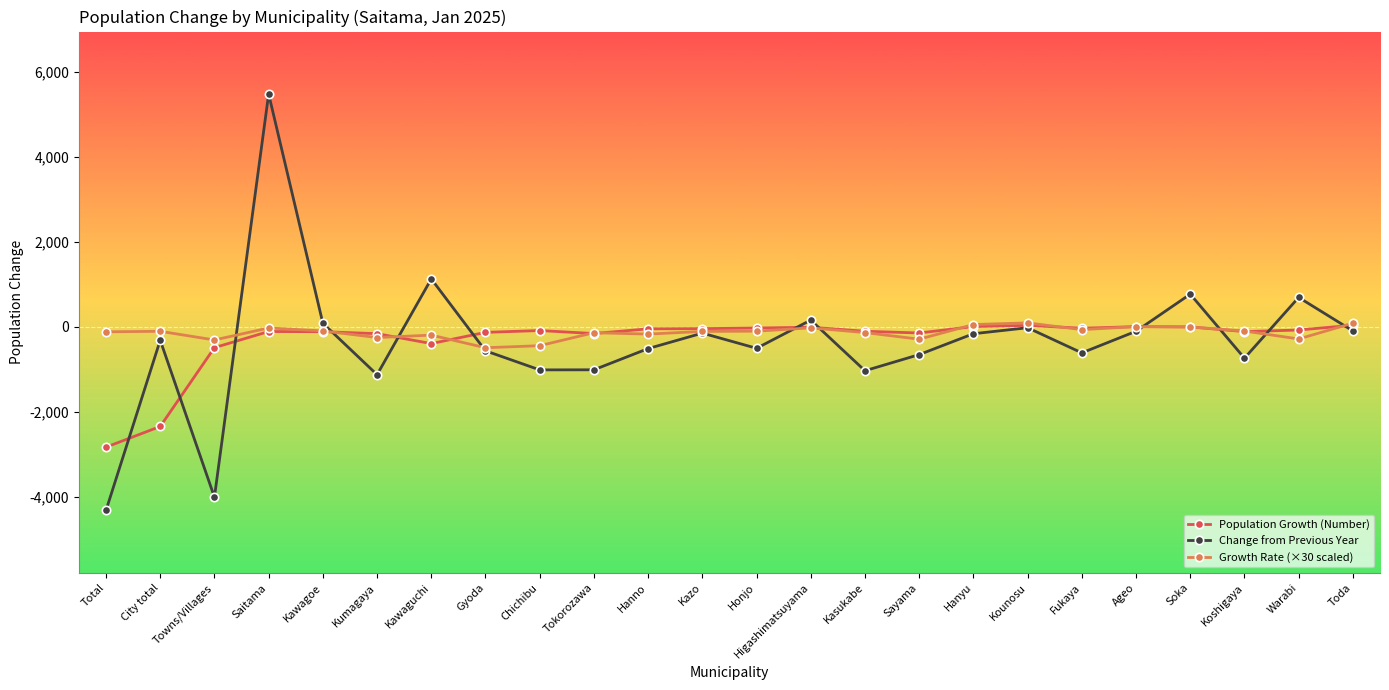

What are all the series names shown in the legend?

Population Growth (Number), Change from Previous Year, Growth Rate (×30 scaled)